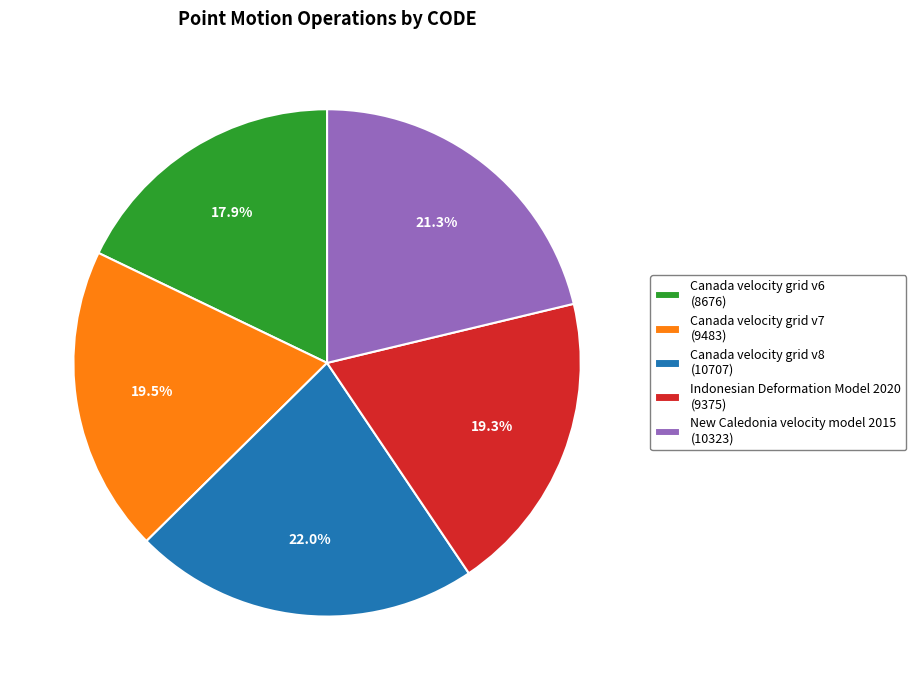

How many slices are in this pie chart?

5